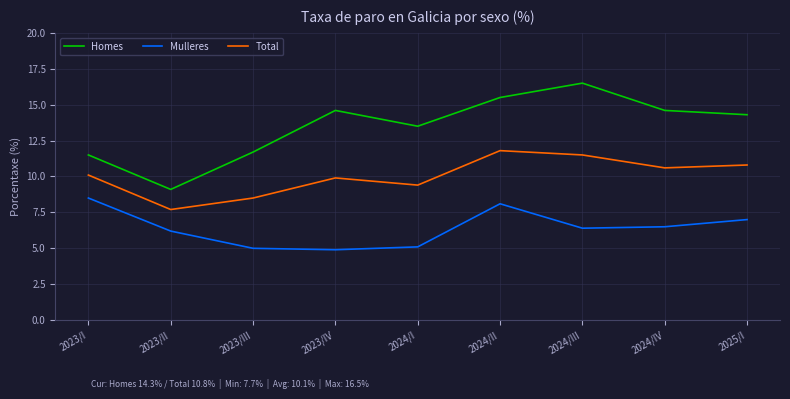

The Total series shows 10.1 at 2023/I. True or false?

True